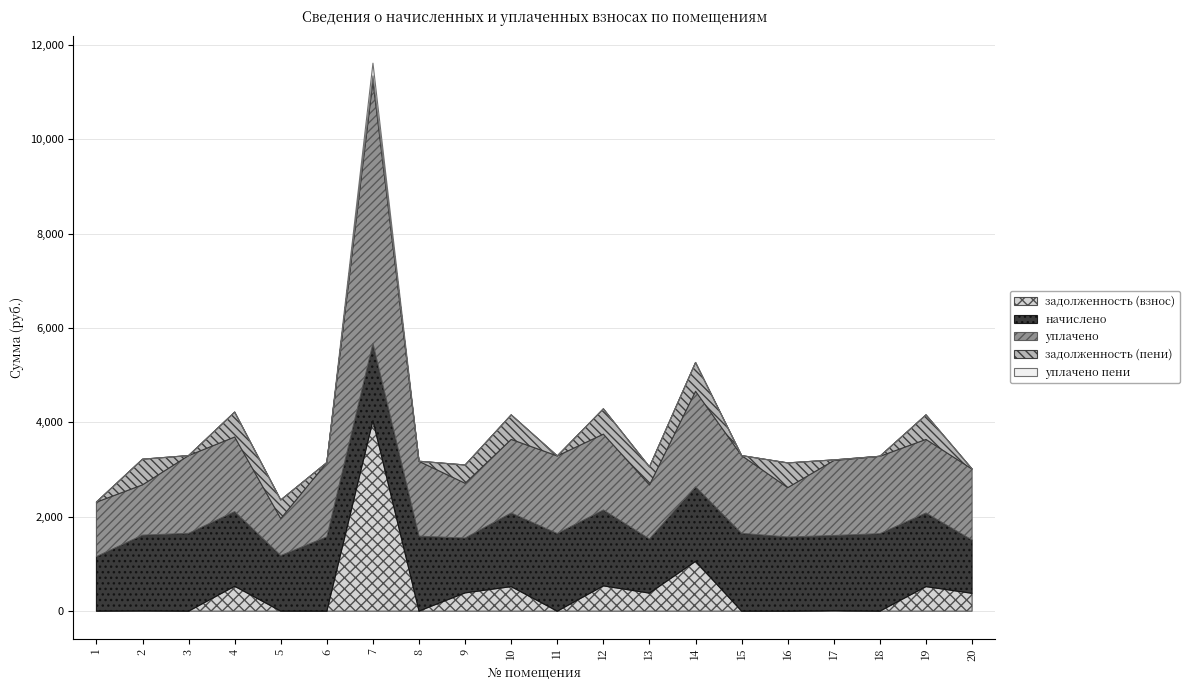

Reading left to right, transcribe all the data shown in this chart.

задолженность (взнос): 1=1.9	2=9.7	3=0.0	4=527.2	5=1.9	6=0.0	7=4036.8	8=2.7	9=387.1	10=519.9	11=0.1	12=535.8	13=382.2	14=1056.5	15=0.0	16=0.0	17=13.3	18=0.1	19=519.9	20=378.0
начислено: 1=1154.0	2=1600.2	3=1648.1	4=1581.7	5=1176.2	6=1574.3	7=1633.3	8=1585.4	9=1161.4	10=1559.6	11=1644.4	12=1607.5	13=1146.7	14=1578.0	15=1648.1	16=1570.7	17=1589.1	18=1640.7	19=1559.6	20=1128.2
уплачено: 1=1154.0	2=1066.8	3=1648.1	4=1581.7	5=784.1	6=1574.3	7=5572.0	8=1585.5	9=1161.4	10=1559.6	11=1644.4	12=1607.5	13=1146.7	14=2025.2	15=1648.1	16=1047.1	17=1589.1	18=1640.7	19=1559.6	20=1504.3
задолженность (пени): 1=1.9	2=543.1	3=0.0	4=527.2	5=393.9	6=0.0	7=98.2	8=2.6	9=387.1	10=519.9	11=0.1	12=535.8	13=382.2	14=609.3	15=0.0	16=523.5	17=13.3	18=0.1	19=519.9	20=1.9
уплачено пени: 1=0.0	2=0.0	3=0.0	4=0.0	5=0.0	6=0.0	7=269.6	8=0.0	9=0.0	10=0.0	11=0.0	12=0.0	13=0.0	14=0.0	15=0.0	16=0.0	17=0.0	18=0.0	19=0.0	20=0.0